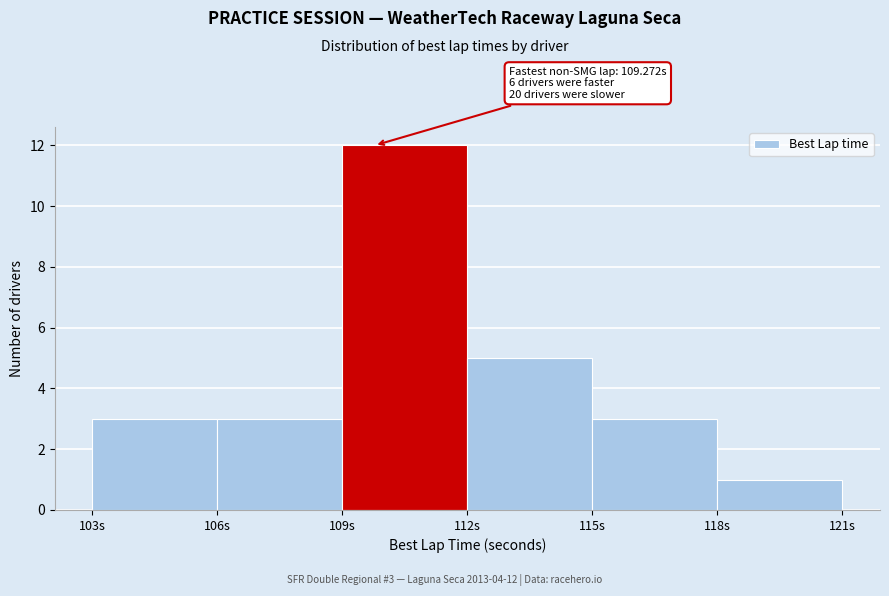

Over which range of the x-axis is the bar tallest?

109 to 112